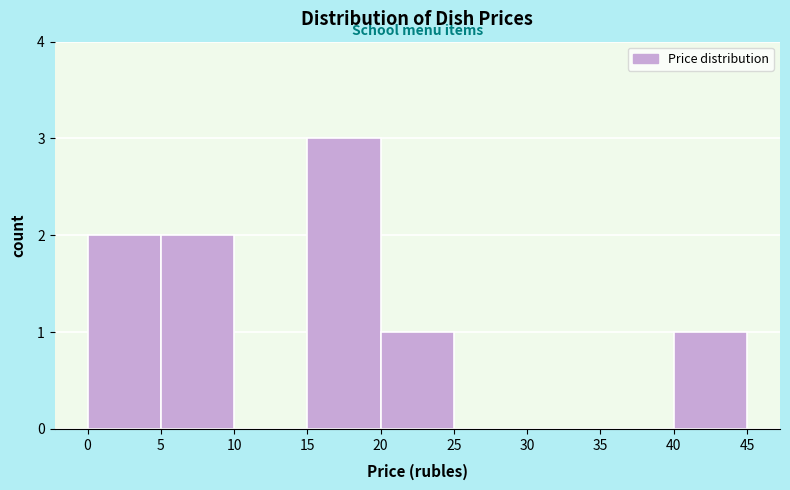

Reading left to right, list every bar in this chart as the range it spans on the x-axis followed by its height. The values are not printed on the chart, so give them approximately, as read against the axis.

0 to 5: 2
5 to 10: 2
10 to 15: 0
15 to 20: 3
20 to 25: 1
25 to 30: 0
30 to 35: 0
35 to 40: 0
40 to 45: 1